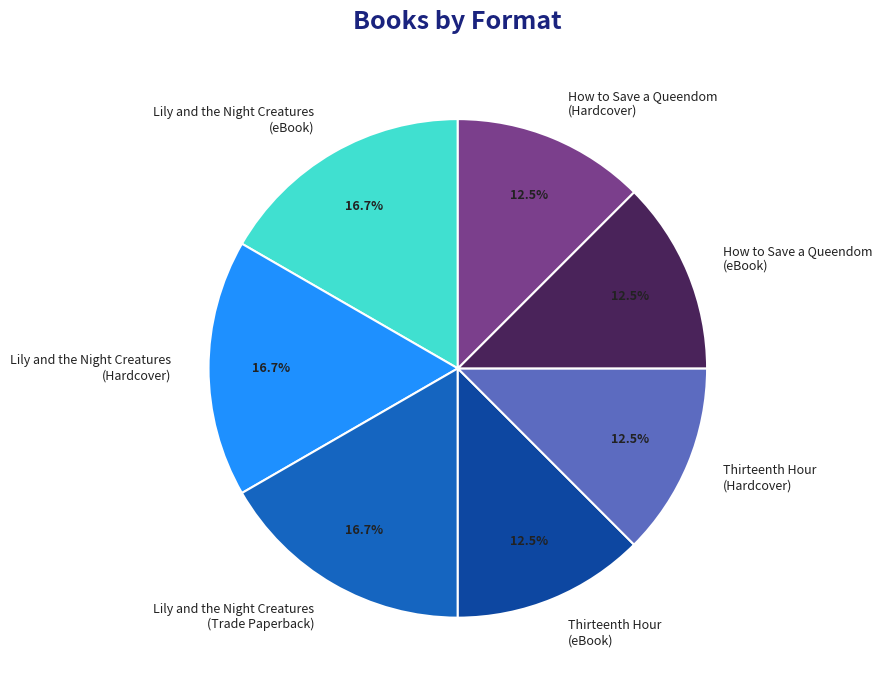

What is the ratio of the value at Lily and the Night Creatures (Hardcover) to the value at Thirteenth Hour (eBook)?

1.3